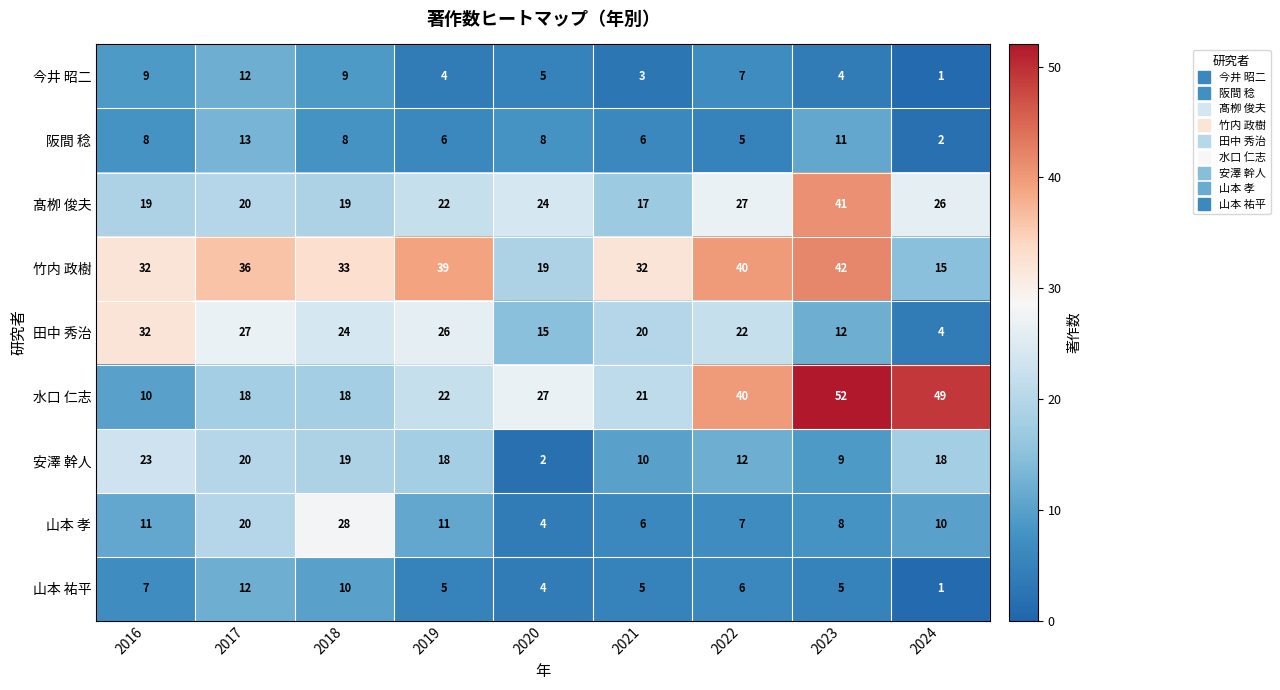

The value of 山本 孝 at 2020 is 4. True or false?

True